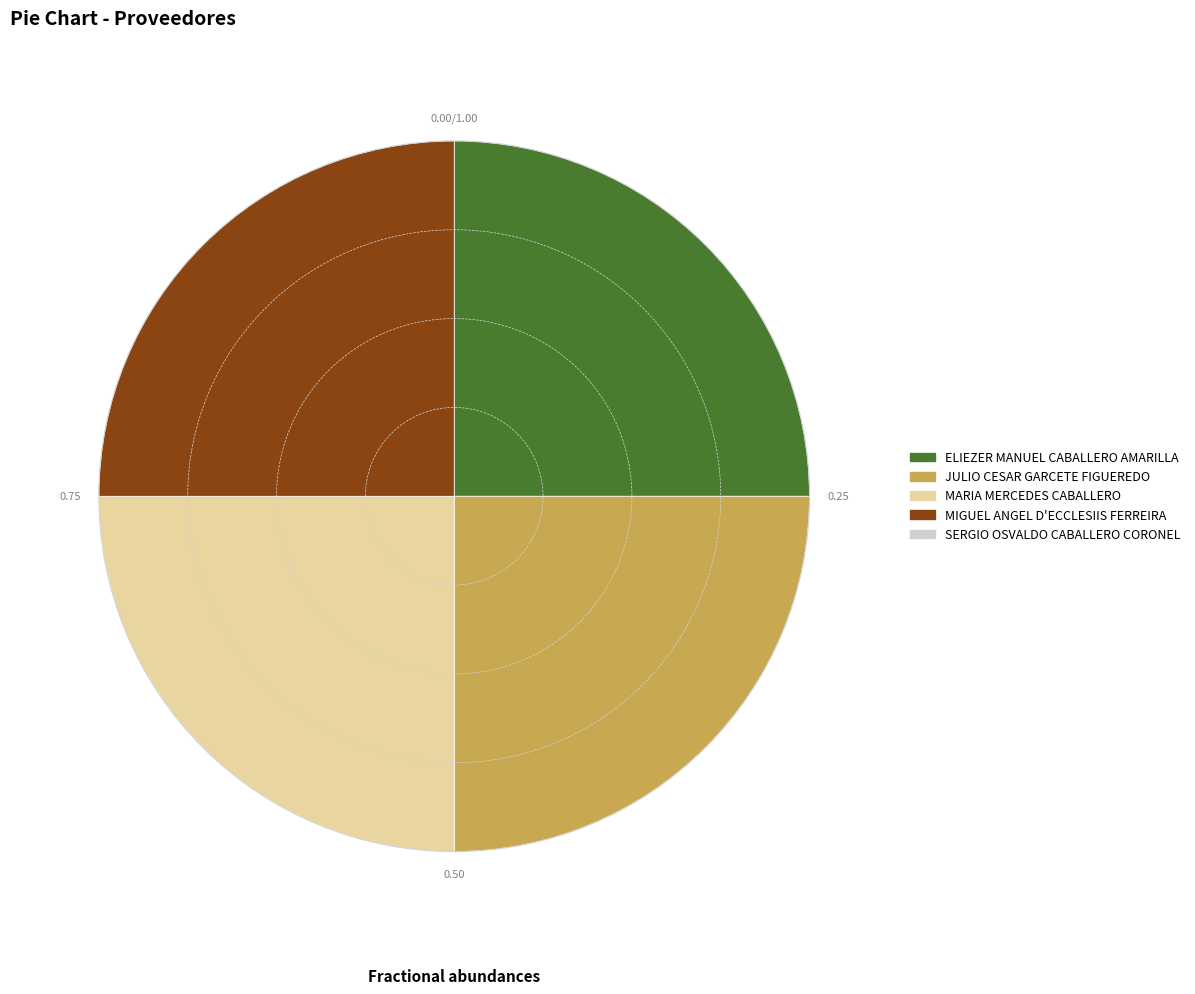

Is there any slice that represents more than half of the pie?

No